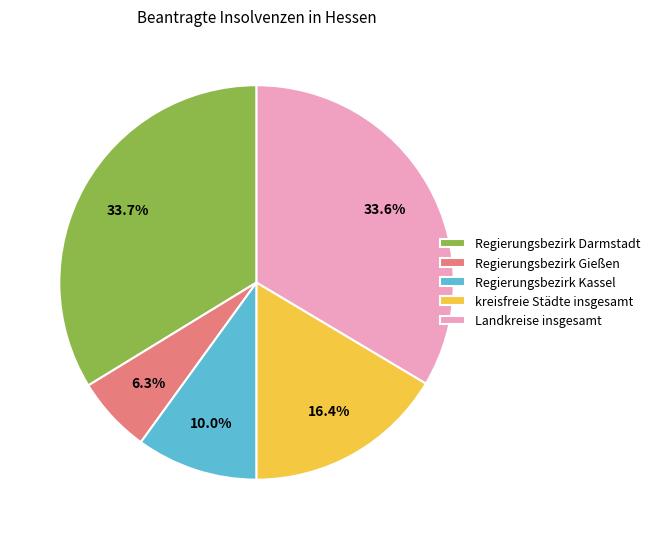

Does Landkreise insgesamt represent more than half of the total?

No